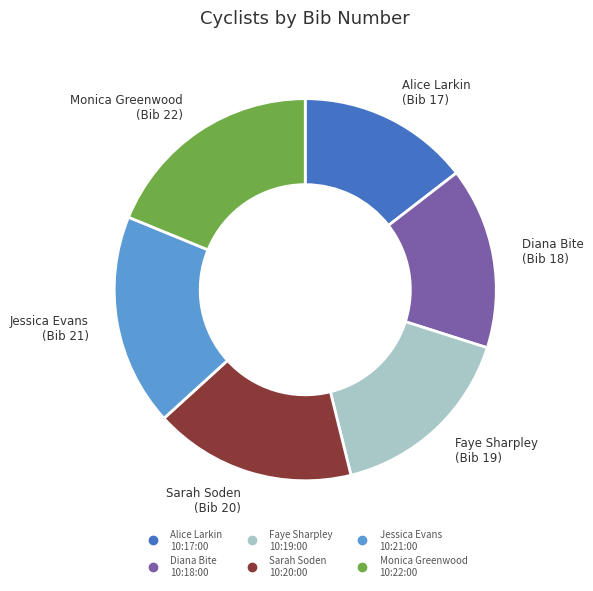

Rank the categories by value from highest to lowest.

Monica Greenwood 10:22:00, Jessica Evans 10:21:00, Sarah Soden 10:20:00, Faye Sharpley 10:19:00, Diana Bite 10:18:00, Alice Larkin 10:17:00